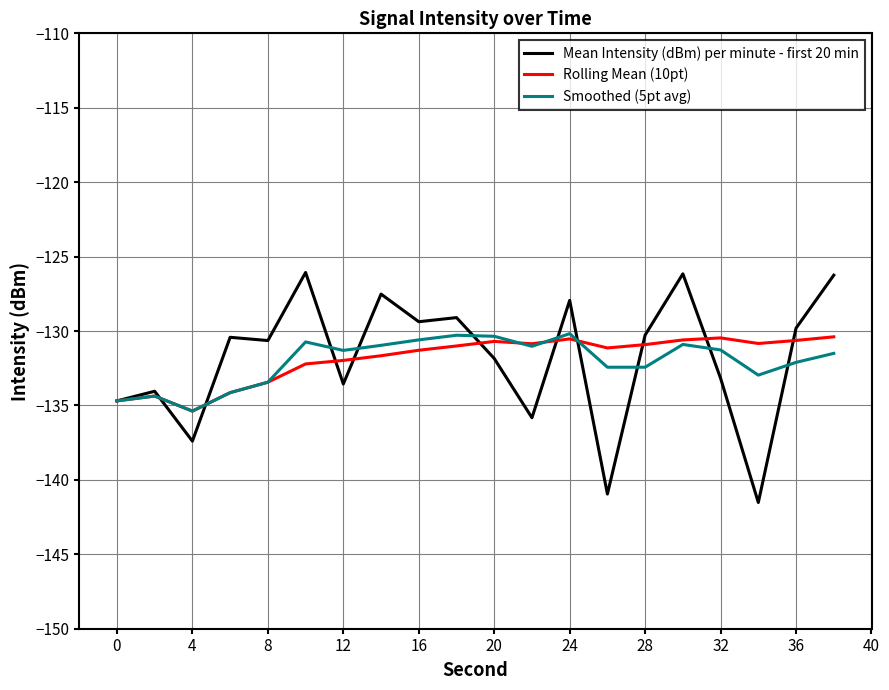

At how many categories does at least one series exceed -139?

20